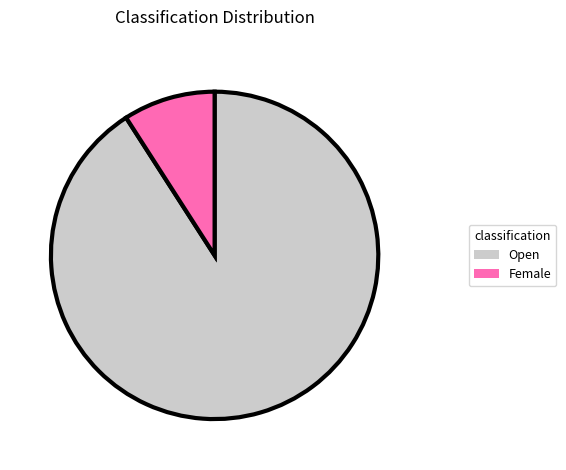

True or false: Female accounts for 19% of the total.

False